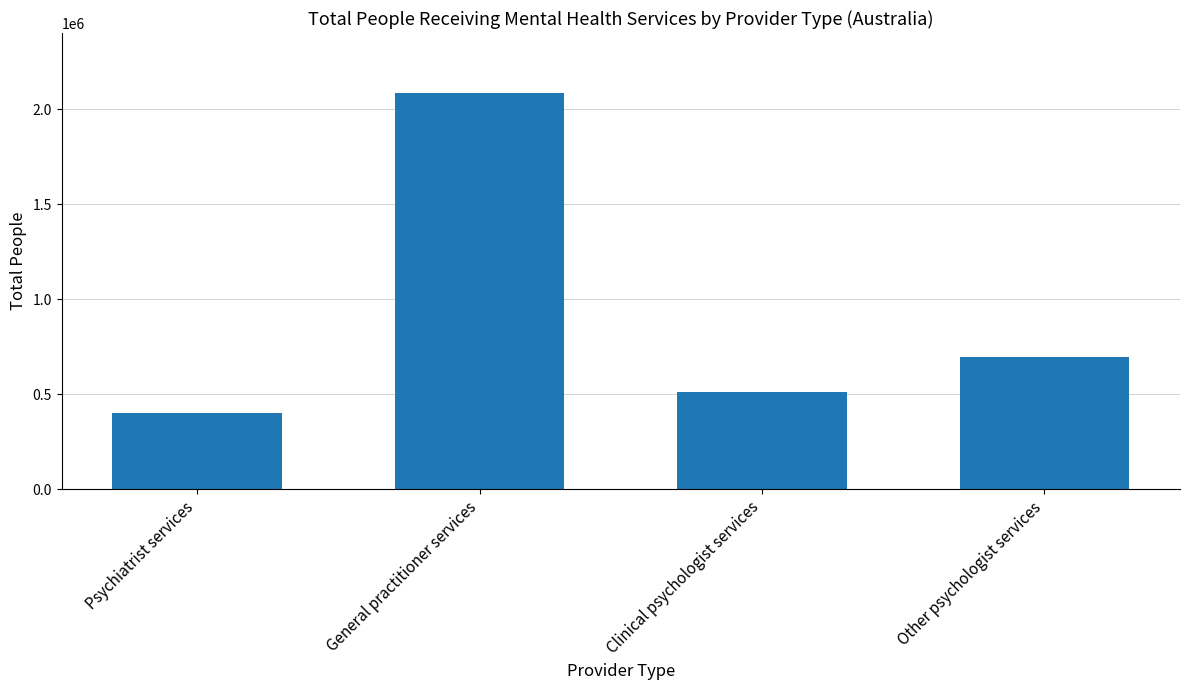

List the labels in order of value, smallest first.

Psychiatrist services, Clinical psychologist services, Other psychologist services, General practitioner services